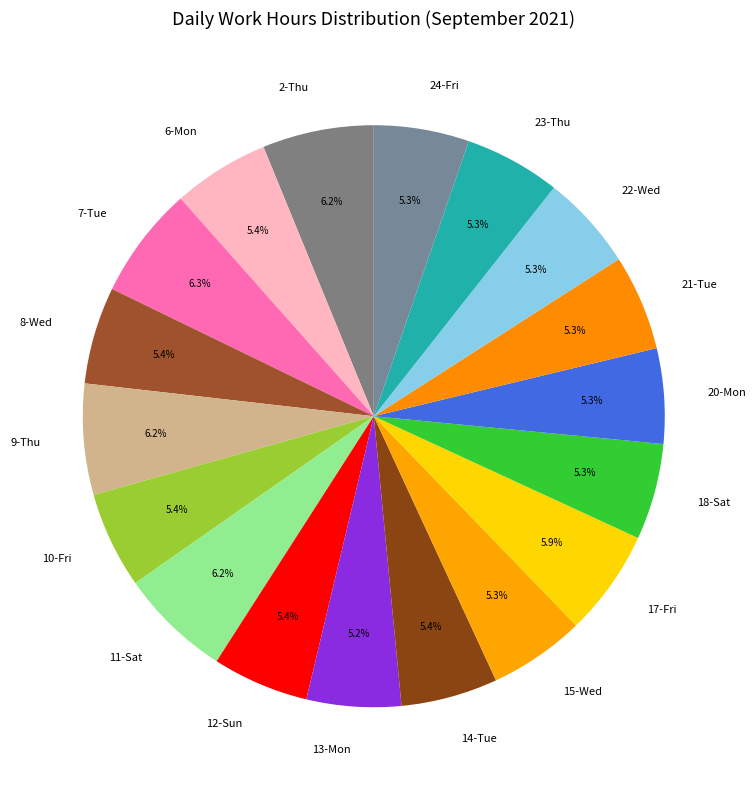

Approximately how many times larger is the value at 22-Wed compared to 10-Fri?

1.0